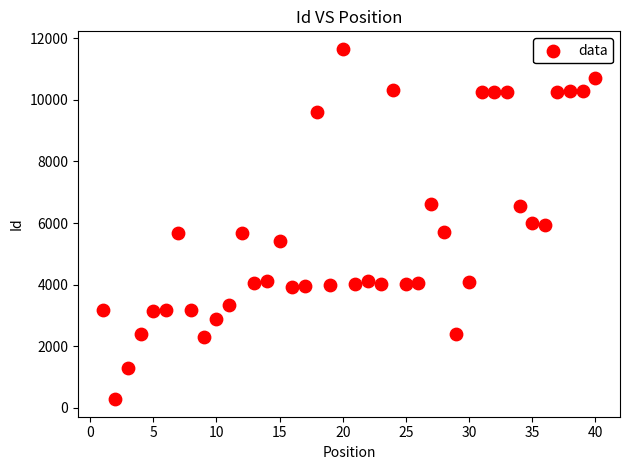

What is the range of Y values (max minus min)?

11371